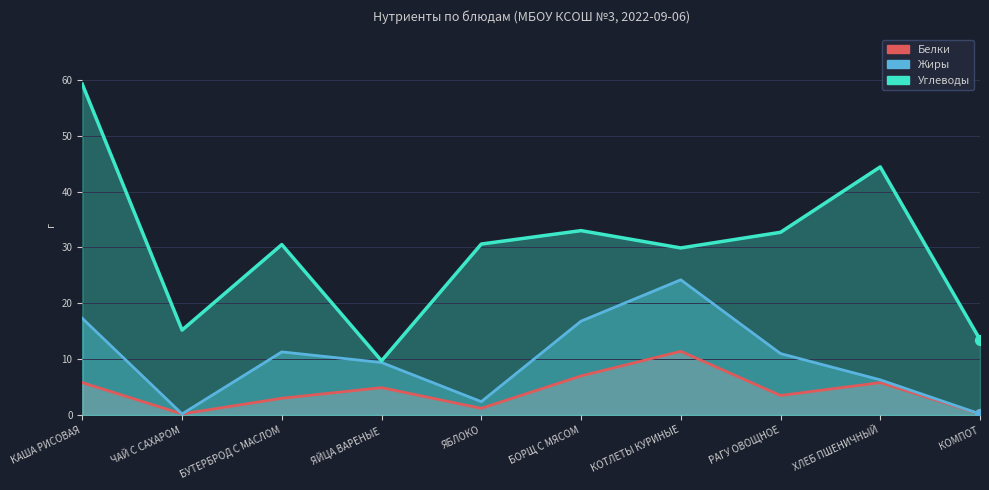

Is the value of Жиры at ЯБЛОКО greater than the value of Белки at ЯБЛОКО?

No